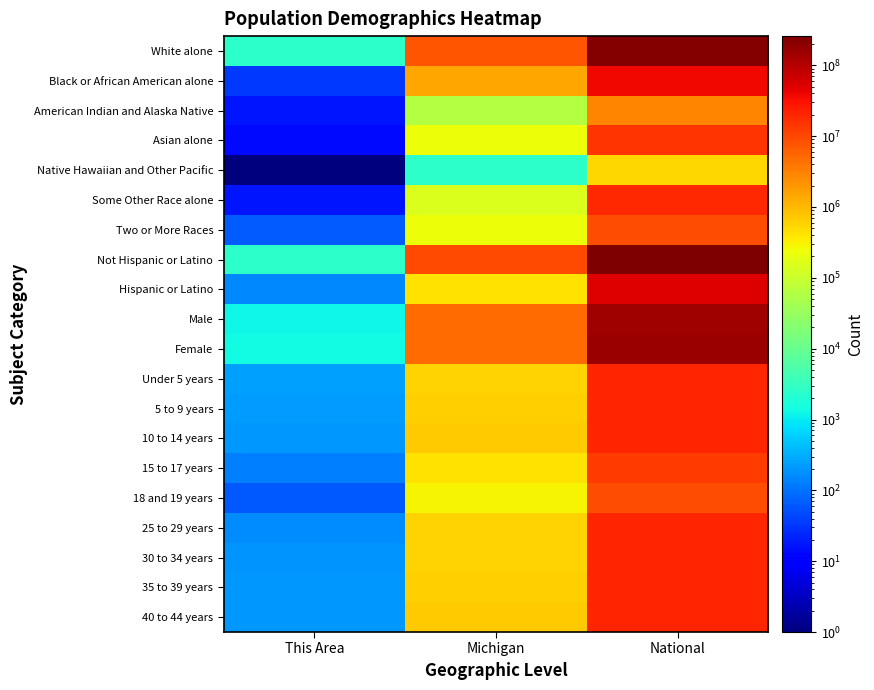

Rank the series at Michigan from highest to lowest value.

Not Hispanic or Latino, White alone, Female, Male, Black or African American alone, 10 to 14 years, 40 to 44 years, 5 to 9 years, 35 to 39 years, Under 5 years, 25 to 29 years, 30 to 34 years, Hispanic or Latino, 15 to 17 years, 18 and 19 years, Asian alone, Two or More Races, Some Other Race alone, American Indian and Alaska Native, Native Hawaiian and Other Pacific